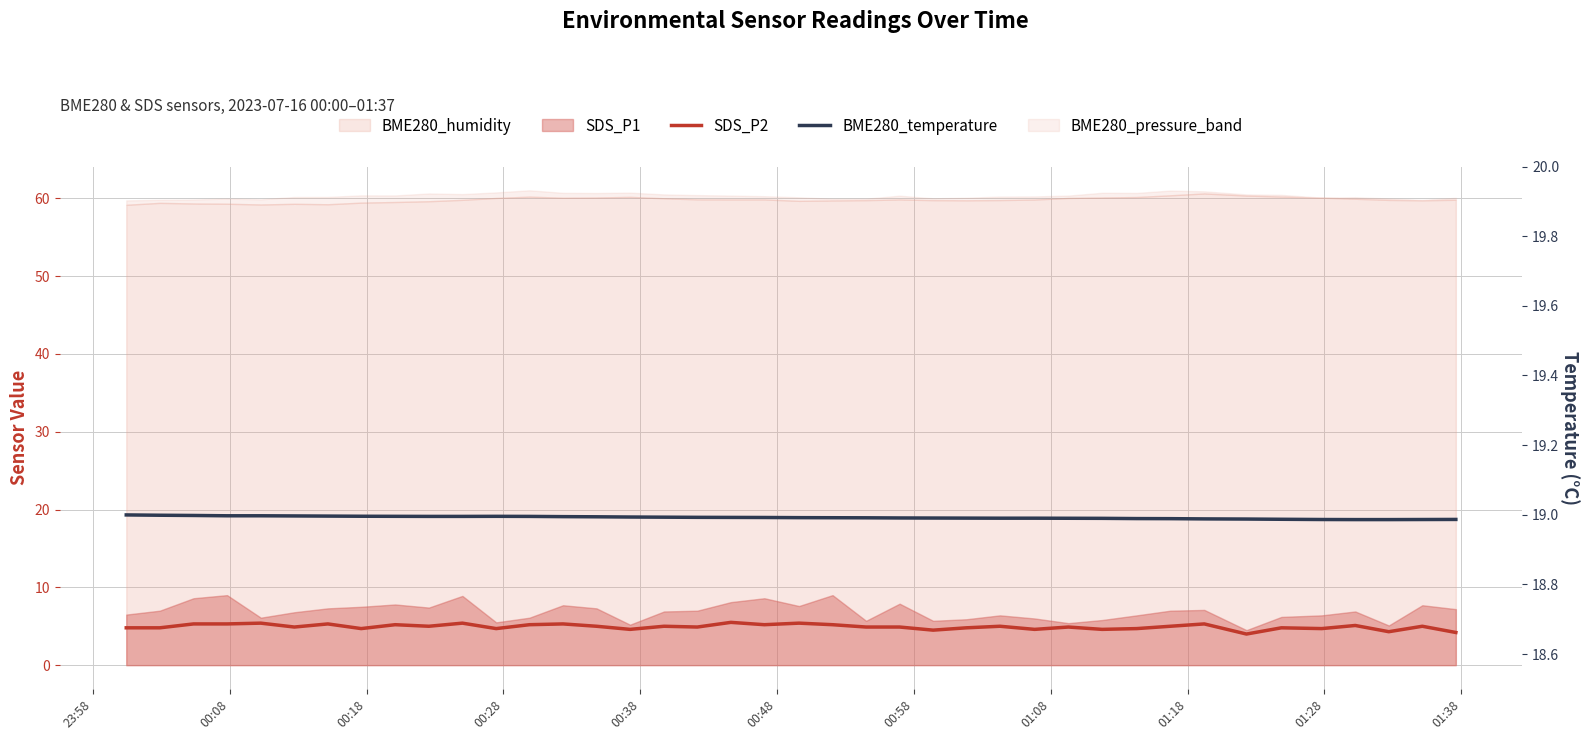

How many lines are shown in the chart?

2